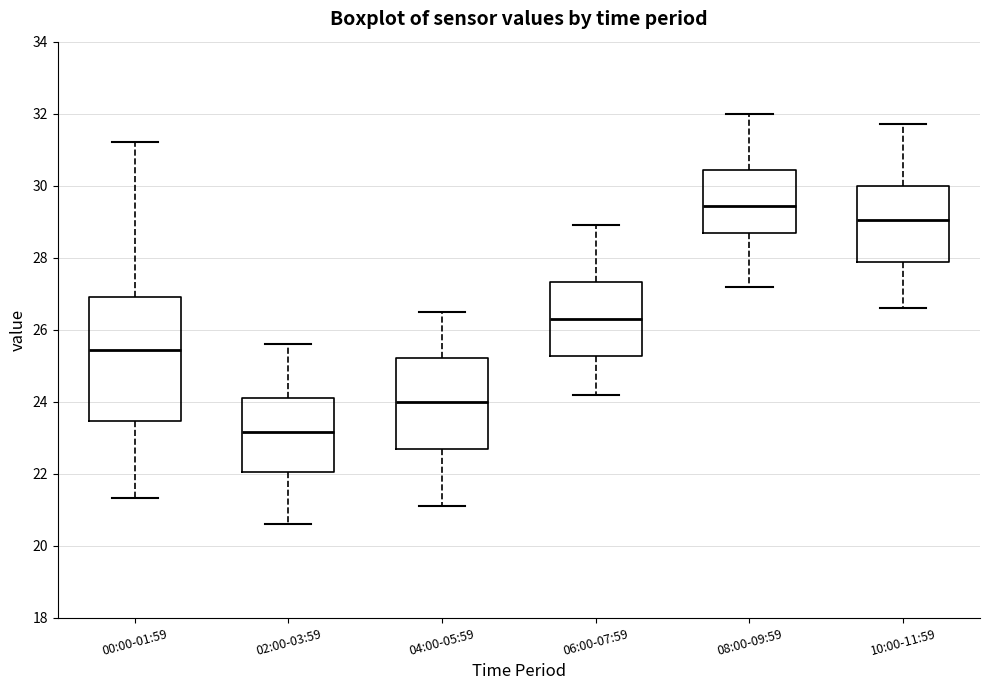

Reading left to right, read every box against the y-axis: the position of its median line, the range the box covers, and the ends of its whiskers. The values are not printed on the chart, so give them approximately, as read against the axis.

00:00-01:59: median 25.4, box 23.4 to 27.0, whiskers 21.4 to 31.2
02:00-03:59: median 23.2, box 22.0 to 24.2, whiskers 20.6 to 25.6
04:00-05:59: median 24.0, box 22.6 to 25.2, whiskers 21.2 to 26.6
06:00-07:59: median 26.4, box 25.2 to 27.4, whiskers 24.2 to 29.0
08:00-09:59: median 29.4, box 28.6 to 30.4, whiskers 27.2 to 32.0
10:00-11:59: median 29.0, box 27.8 to 30.0, whiskers 26.6 to 31.8